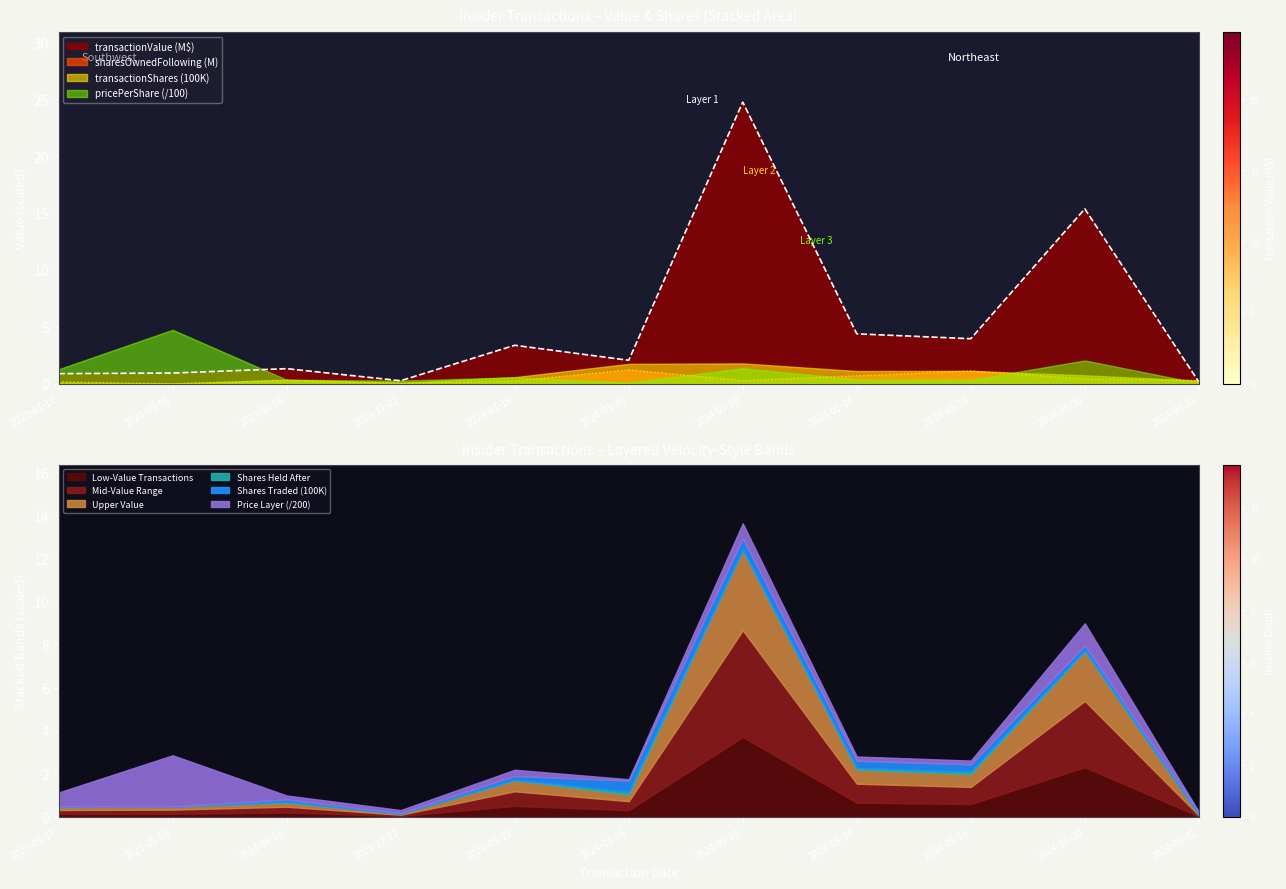

True or false: transactionValue has a value of 0.8 at 2023-08-08.

False